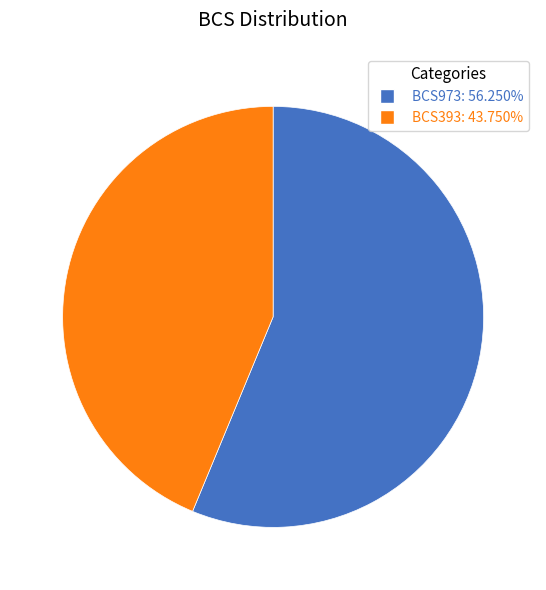

Is it true that BCS973 is 48% of the pie?

False